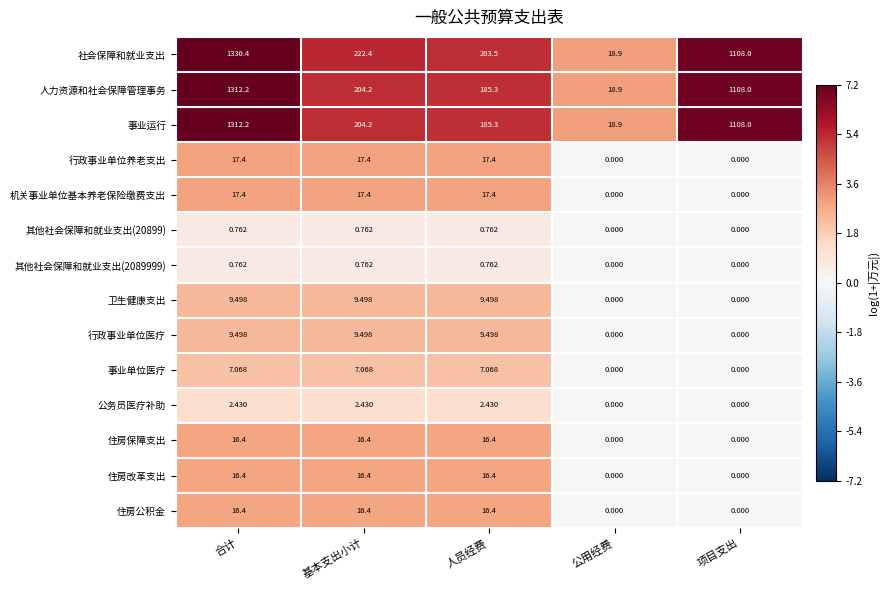

What is the maximum value shown in the chart?

1330.4